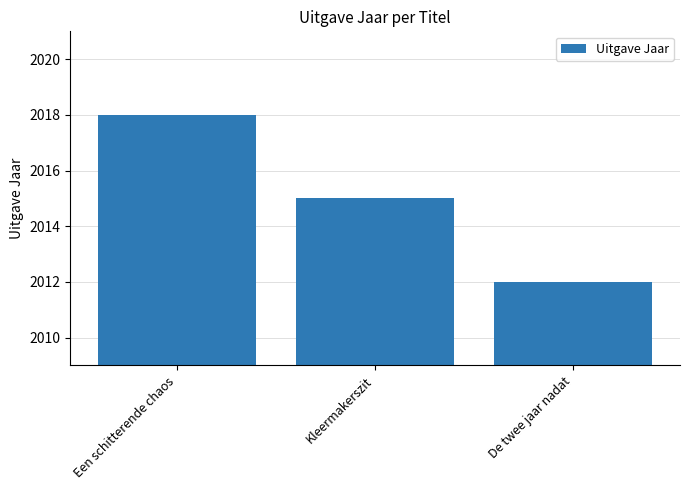

What is the label of the 2nd bar from the left?

Kleermakerszit